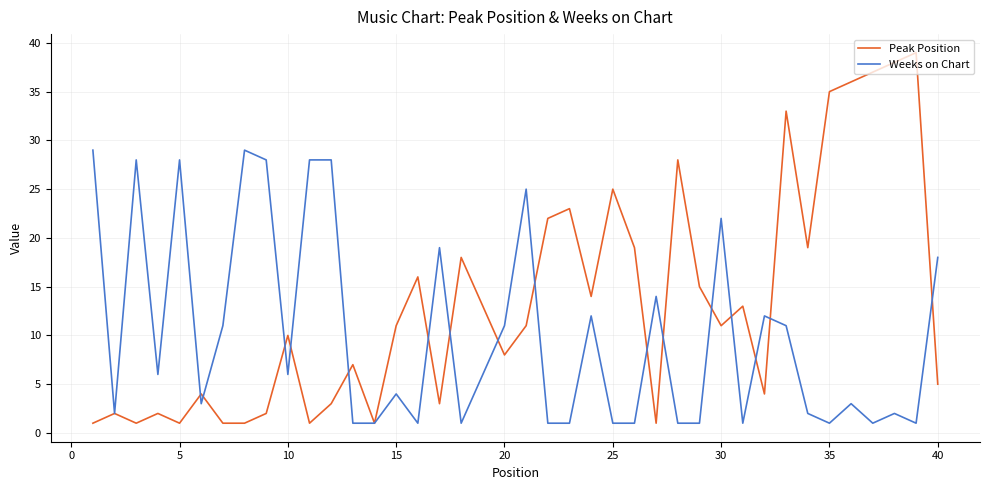

List the series in order of their peak value, lowest first.

Weeks on Chart, Peak Position